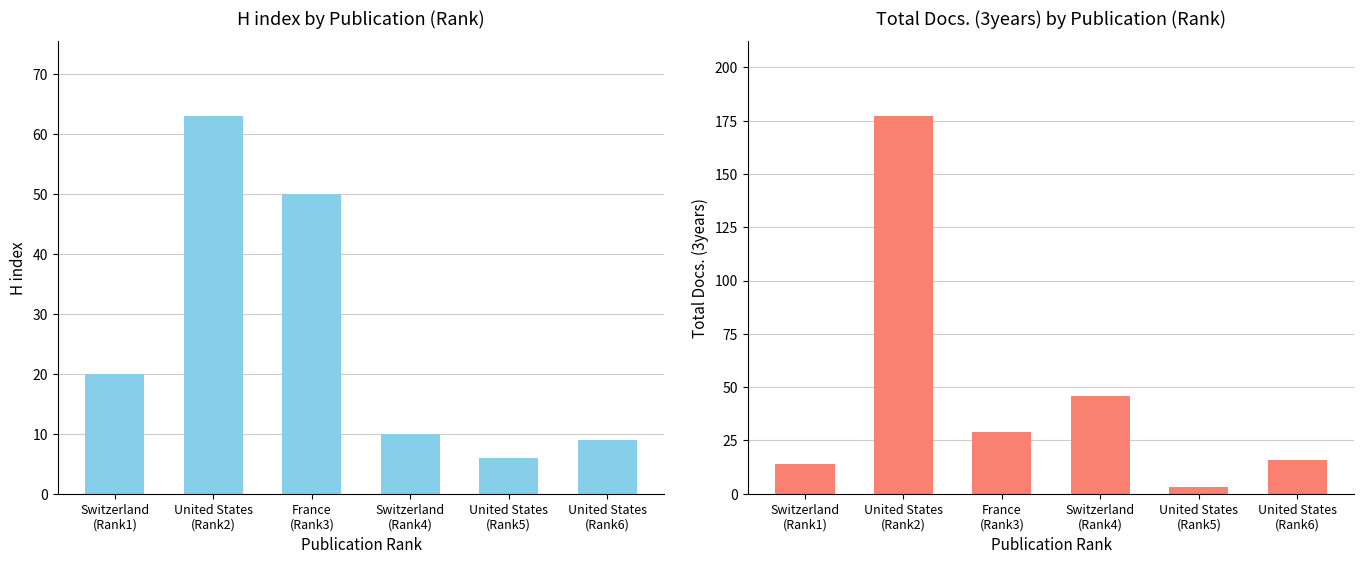

Which series has the largest total across all categories?

Total Docs. (3years)